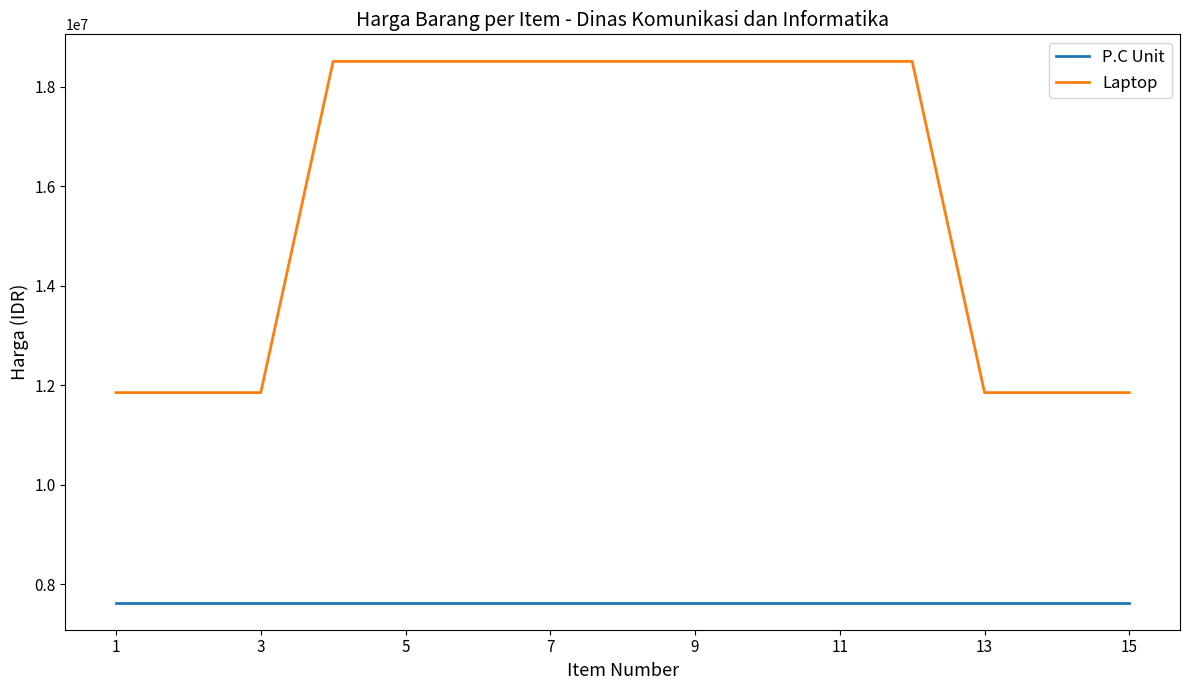

What is the average value of the Laptop series?

15847688